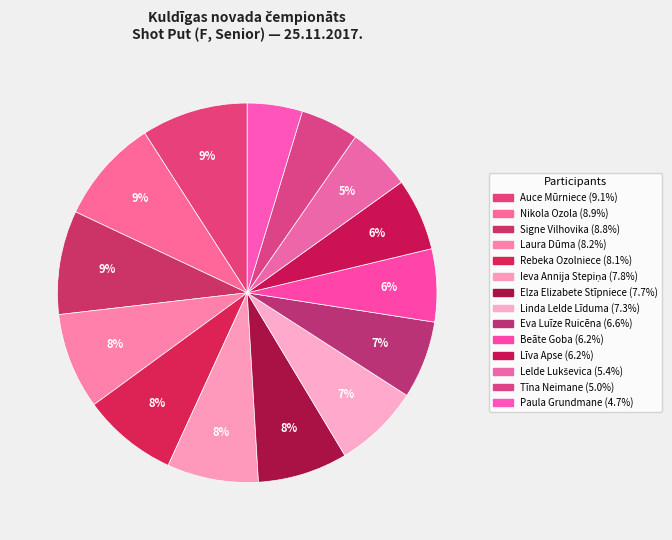

Count the number of slices in the pie.

14